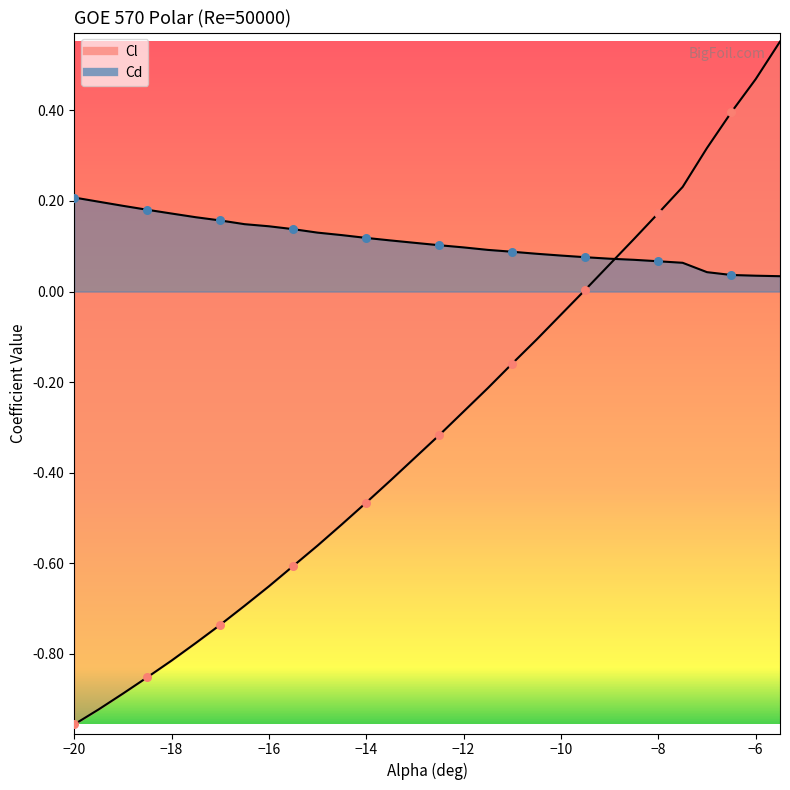

Which series reaches the minimum Y coordinate?

Cl